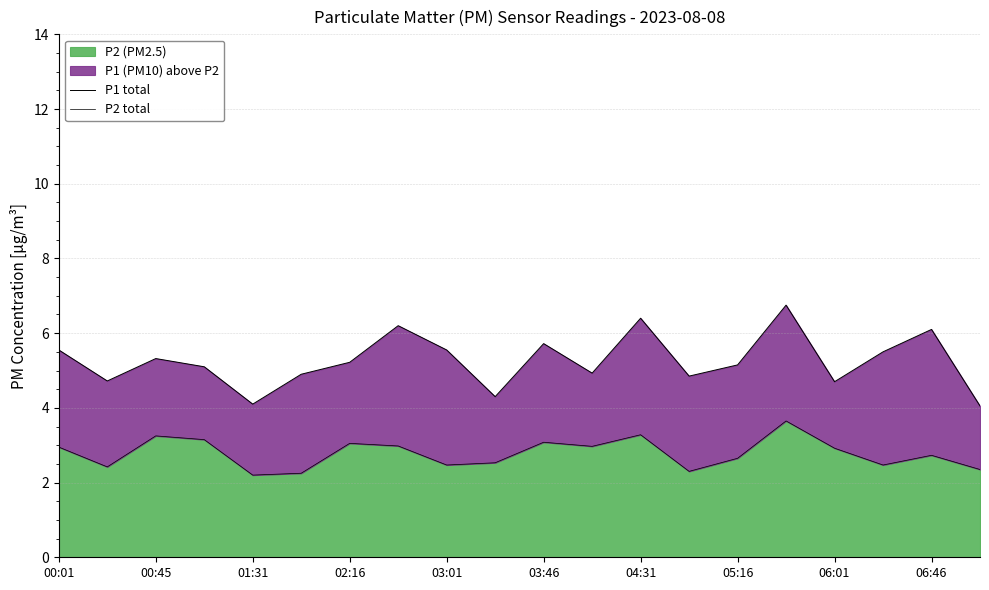

True or false: P1 total and P2 total cross at least once.

False